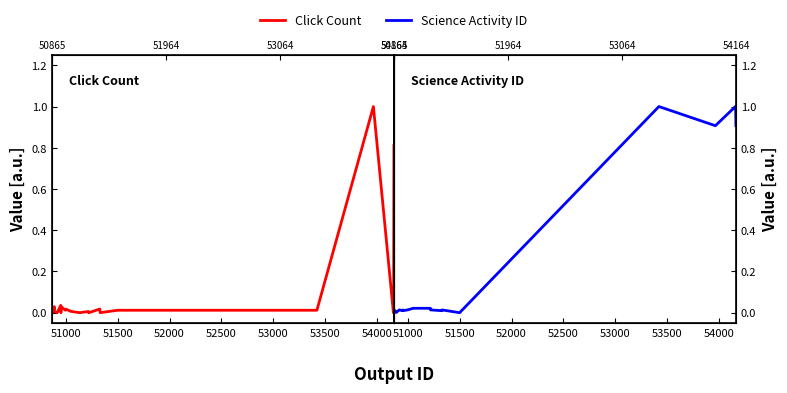

How many values in the Click Count series exceed 0?

17